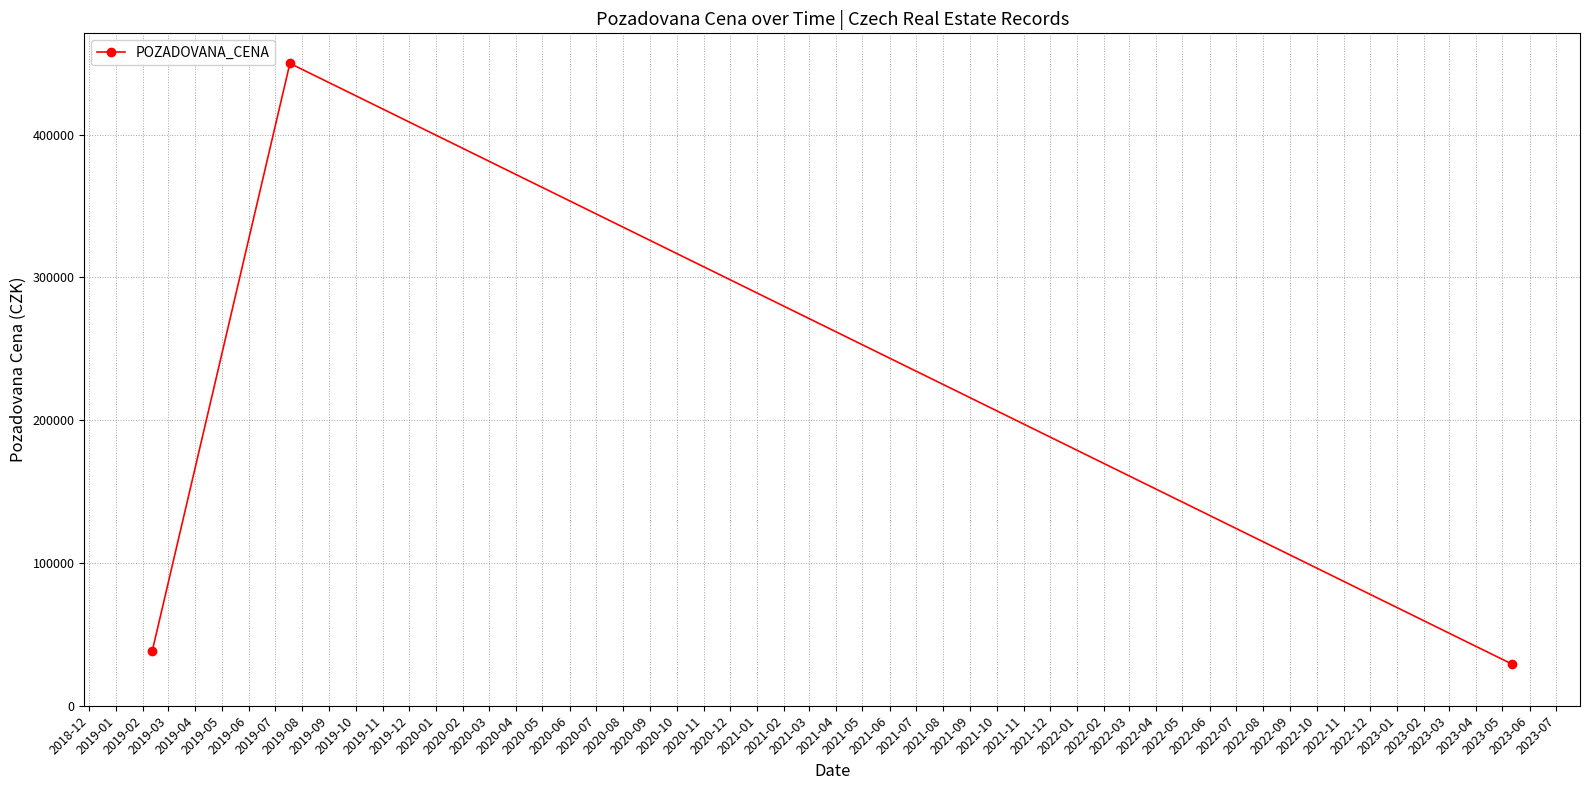

What is the value of the 3rd point from the left?

29183